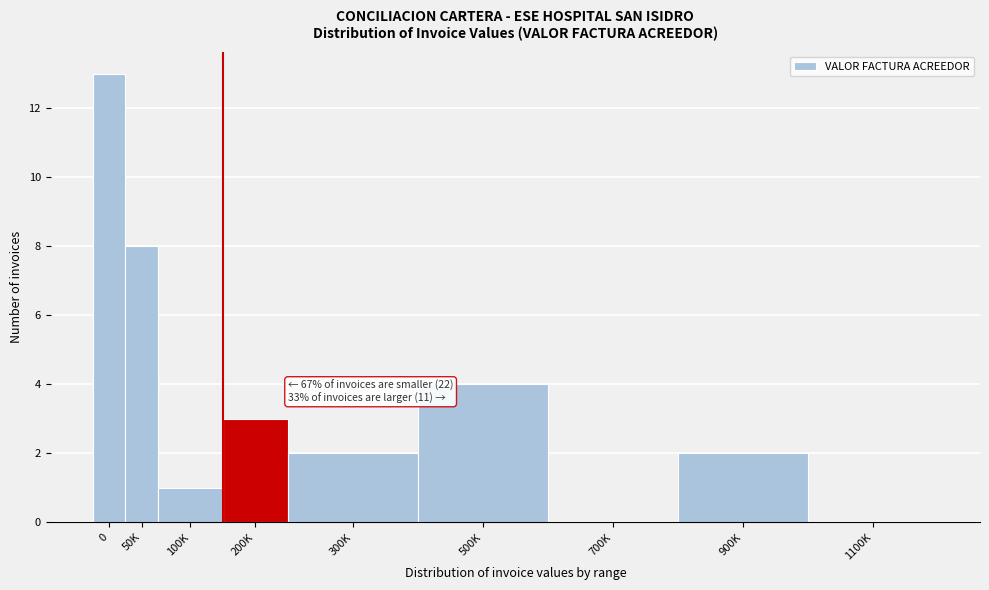

Reading left to right, extract all data points from this chart.

0=13	50K=8	100K=1	200K=3	300K=2	500K=4	700K=0	900K=2	1100K=0